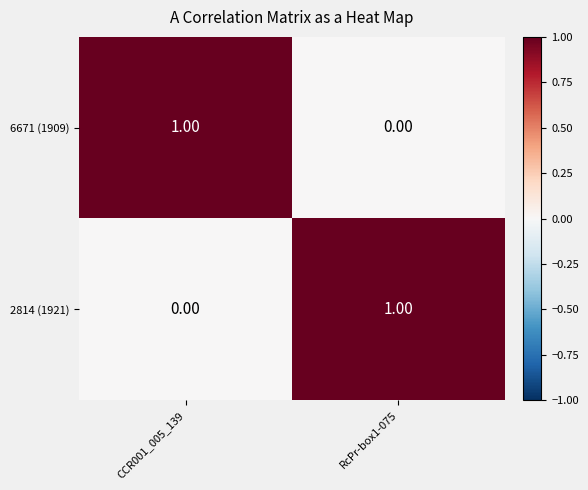

List the labels in order of 6671 (1909) value, largest first.

CCR001_005_139, RcPr-box1-075